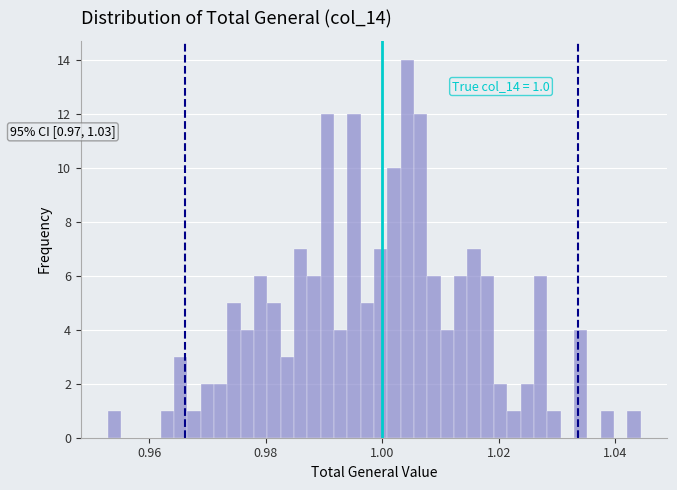

Around what value on the x-axis is the tallest bar? Give the approximate position of its centre, as read against the axis.

1.004